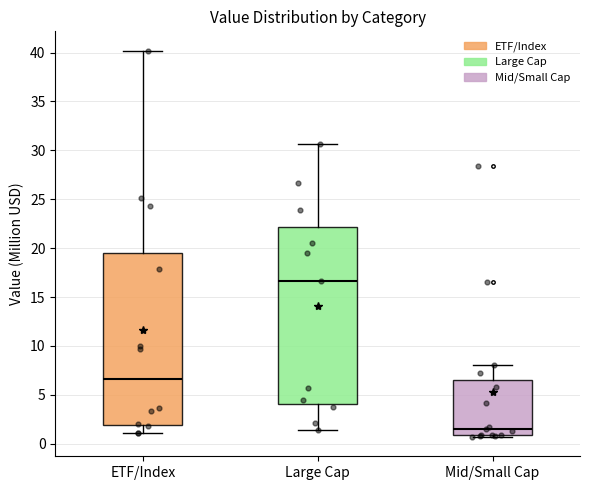

Where does the median line of the box for Mid/Small Cap sit on the y-axis? The values are not printed on the chart, so give them approximately, as read against the axis.

1.5